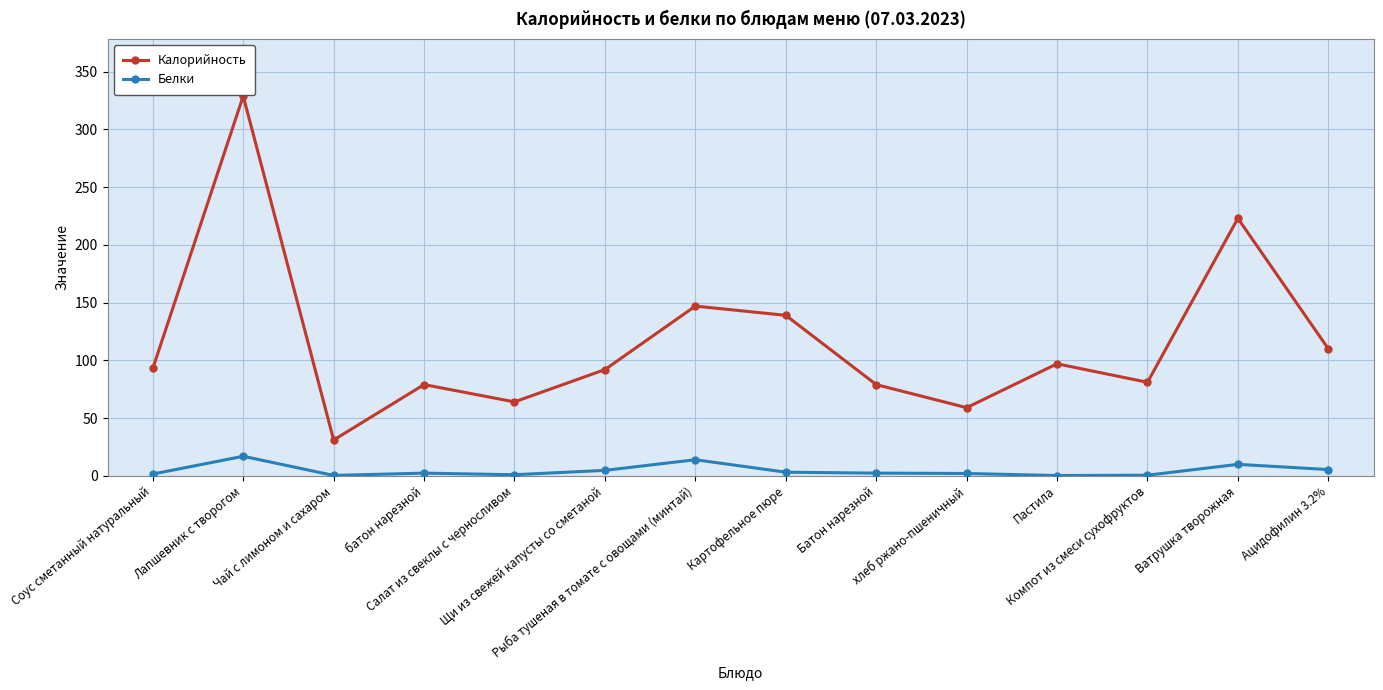

List the series in order of their peak value, highest first.

Калорийность, Белки